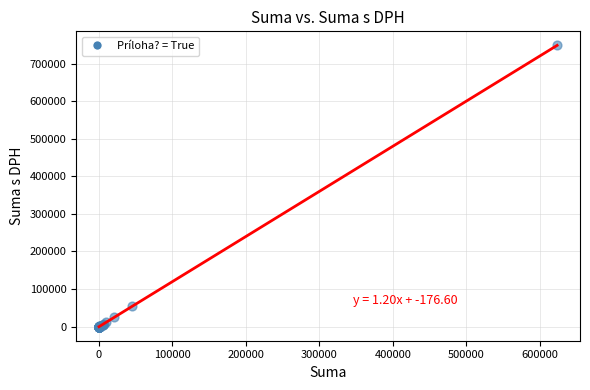

What Y value in the scatter plot is closest to 374256?

53829.1